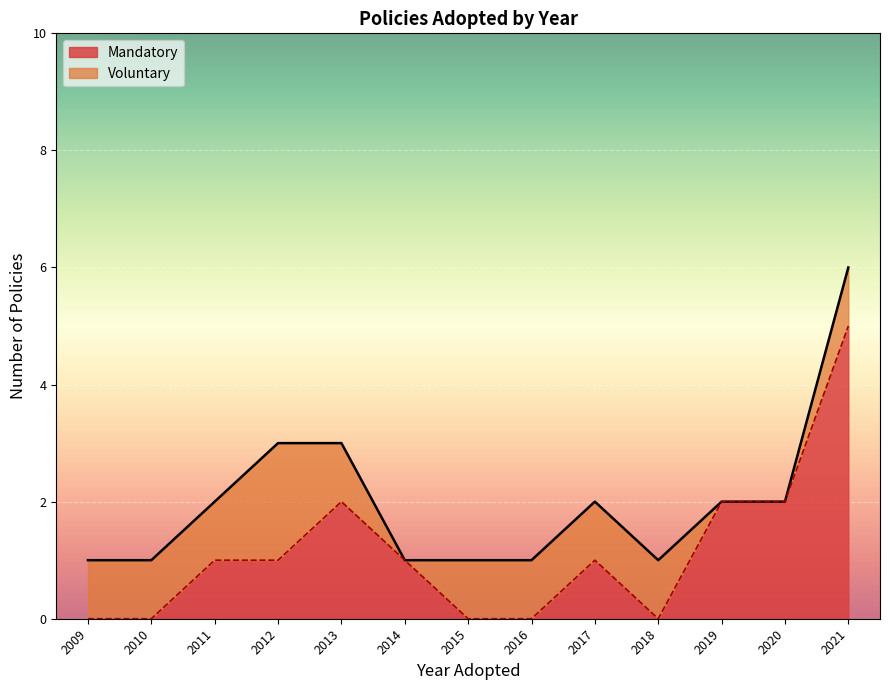

True or false: Mandatory and Voluntary cross at least once.

False